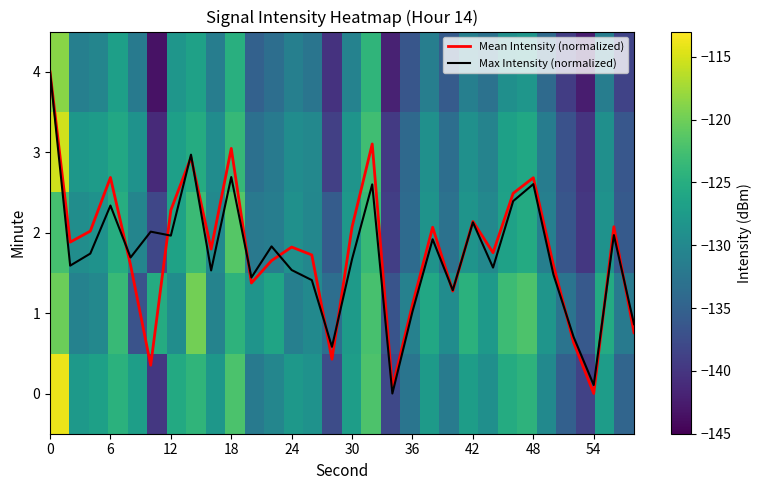

What is the greatest value displayed?

4.0